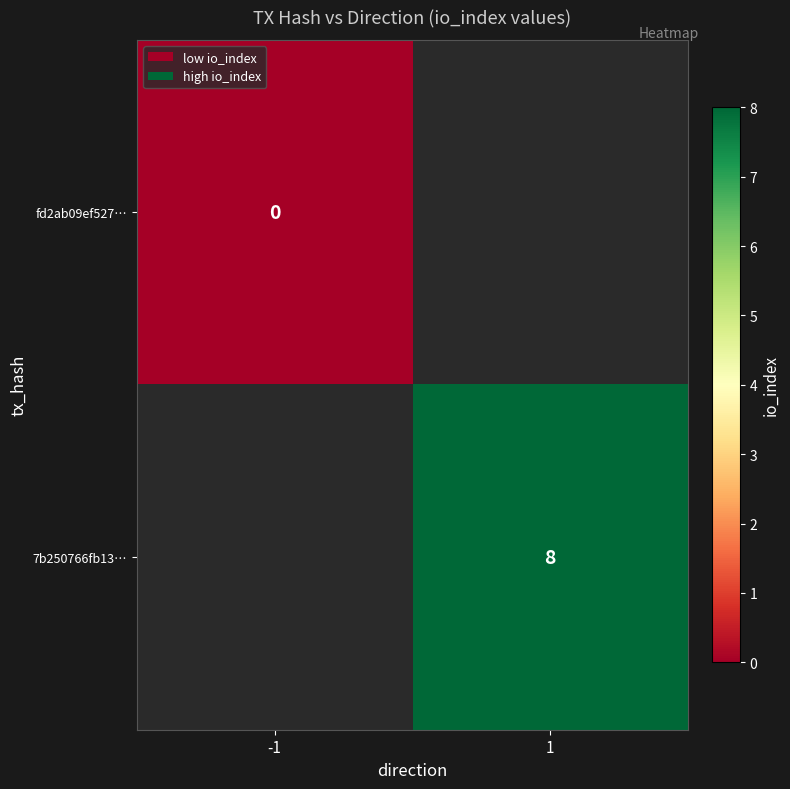

Is the value of 7b250766fb13… at 1 greater than the value of fd2ab09ef527… at -1?

Yes